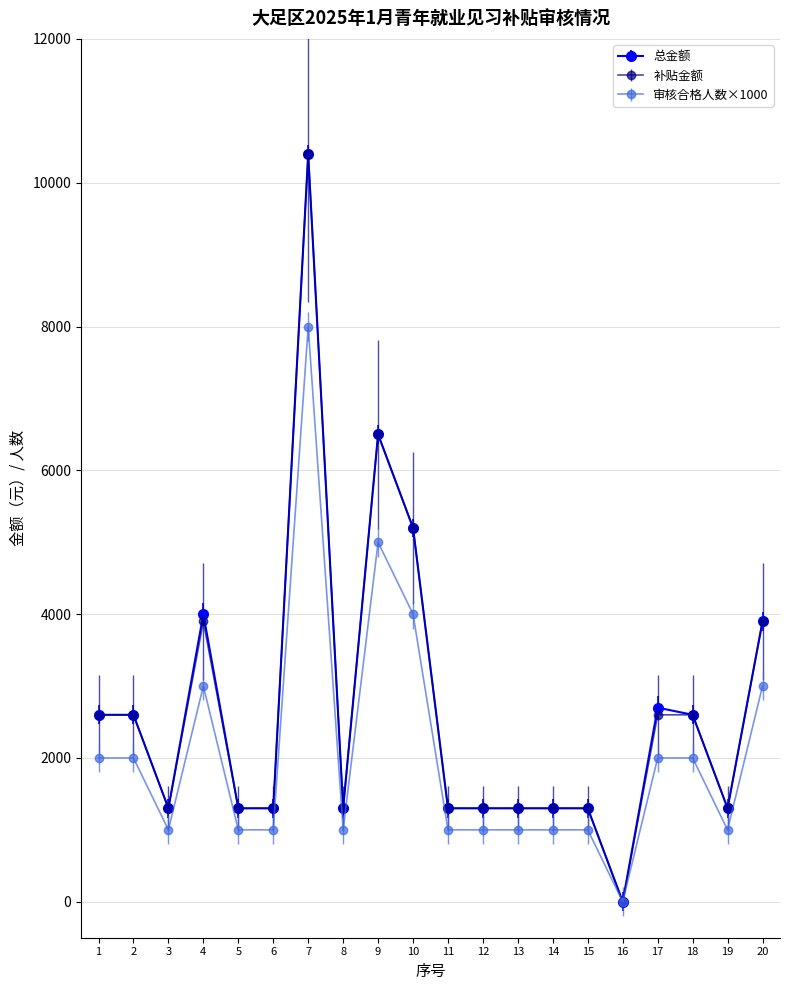

How many values in the 总金额 series are below 1300?

1